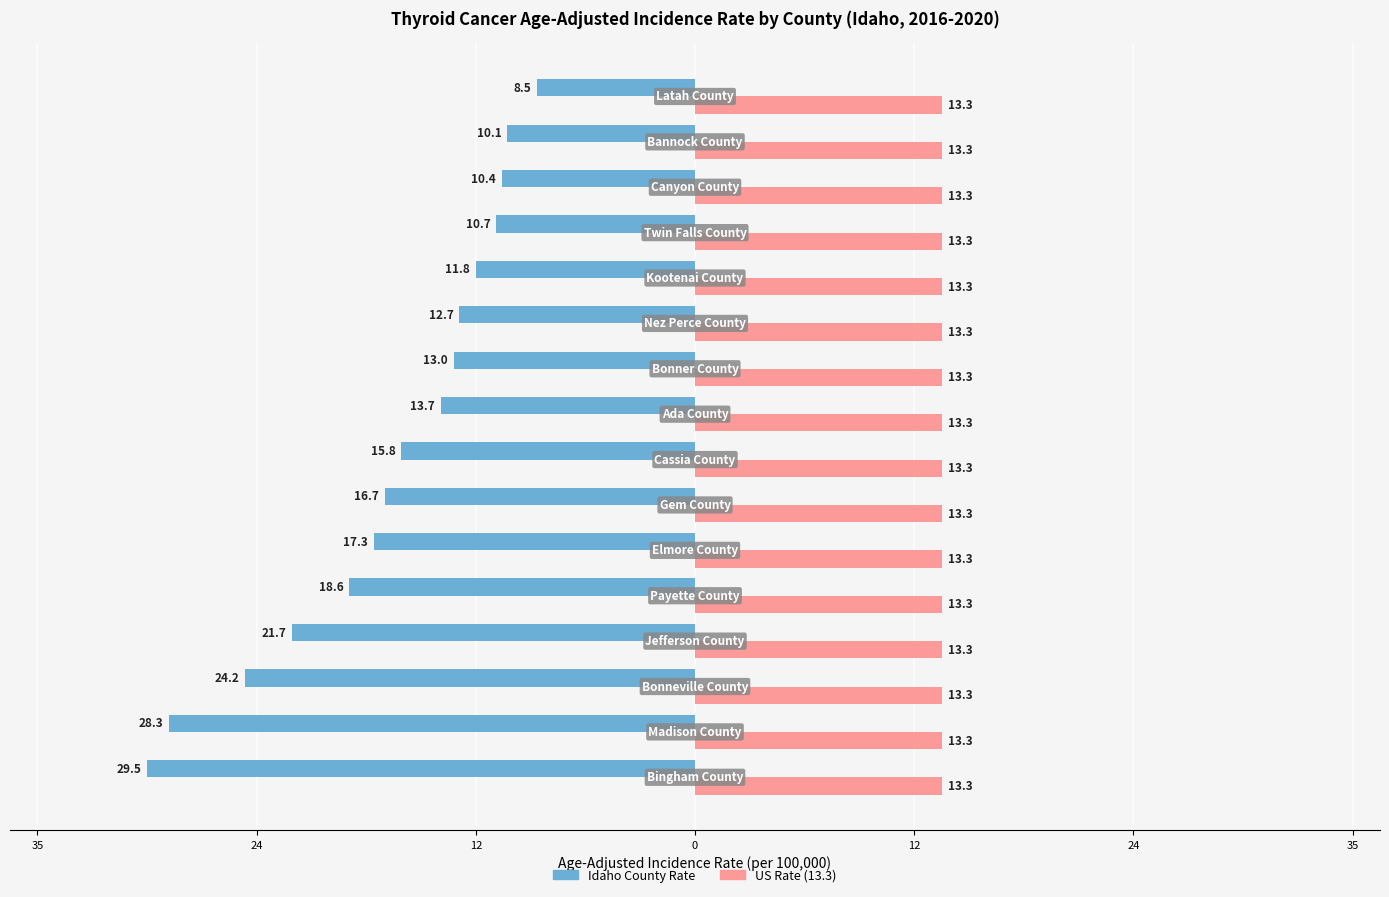

Does the chart contain any negative values?

Yes